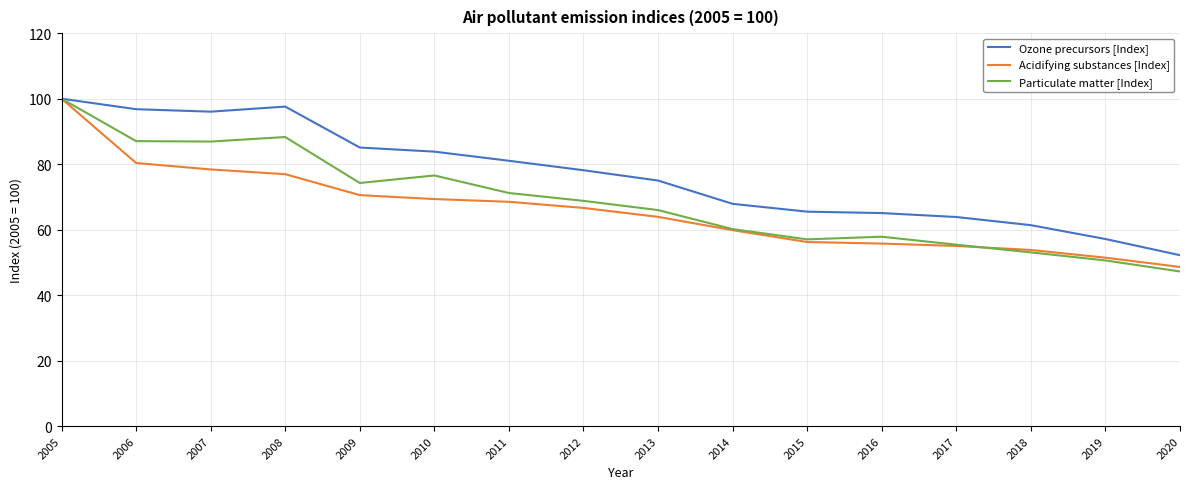

Between 2012 and 2014, which series saw the biggest shift?

Ozone precursors [Index]